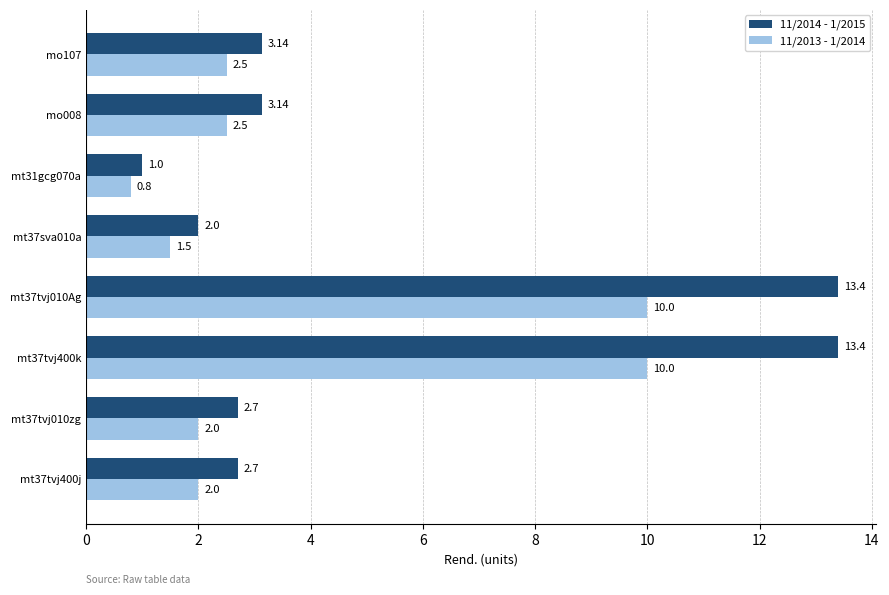

Which label corresponds to the smallest value in the chart?

mt31gcg070a